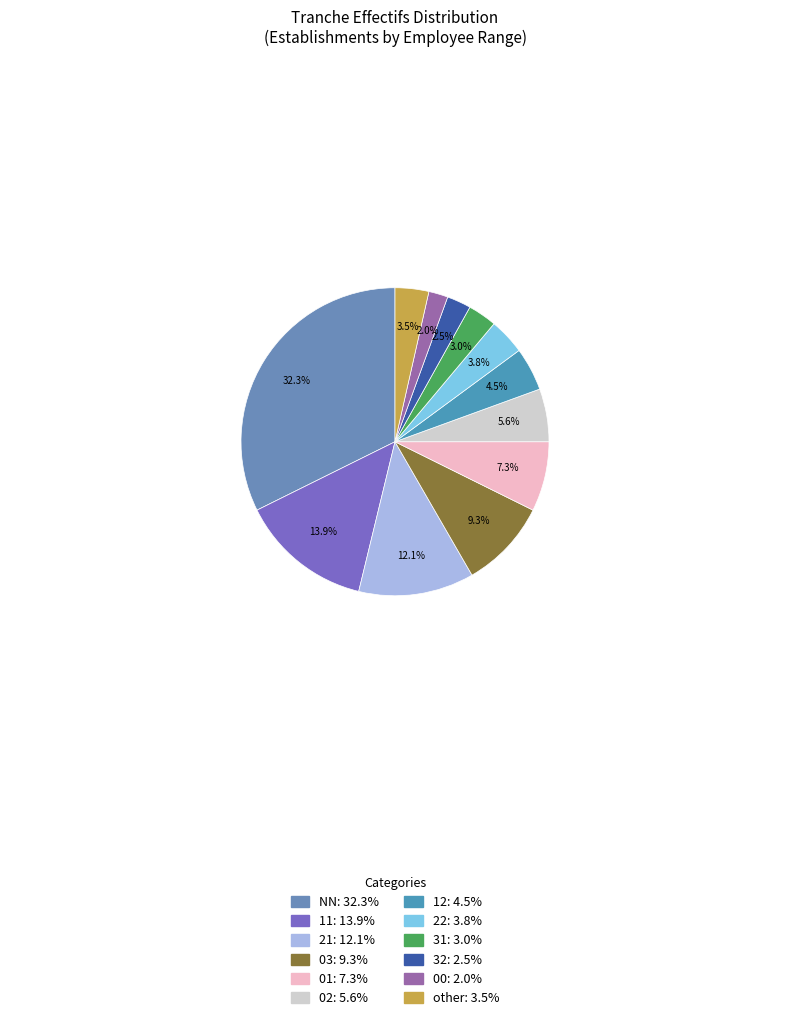

The 00 slice represents 2% of the pie. True or false?

True